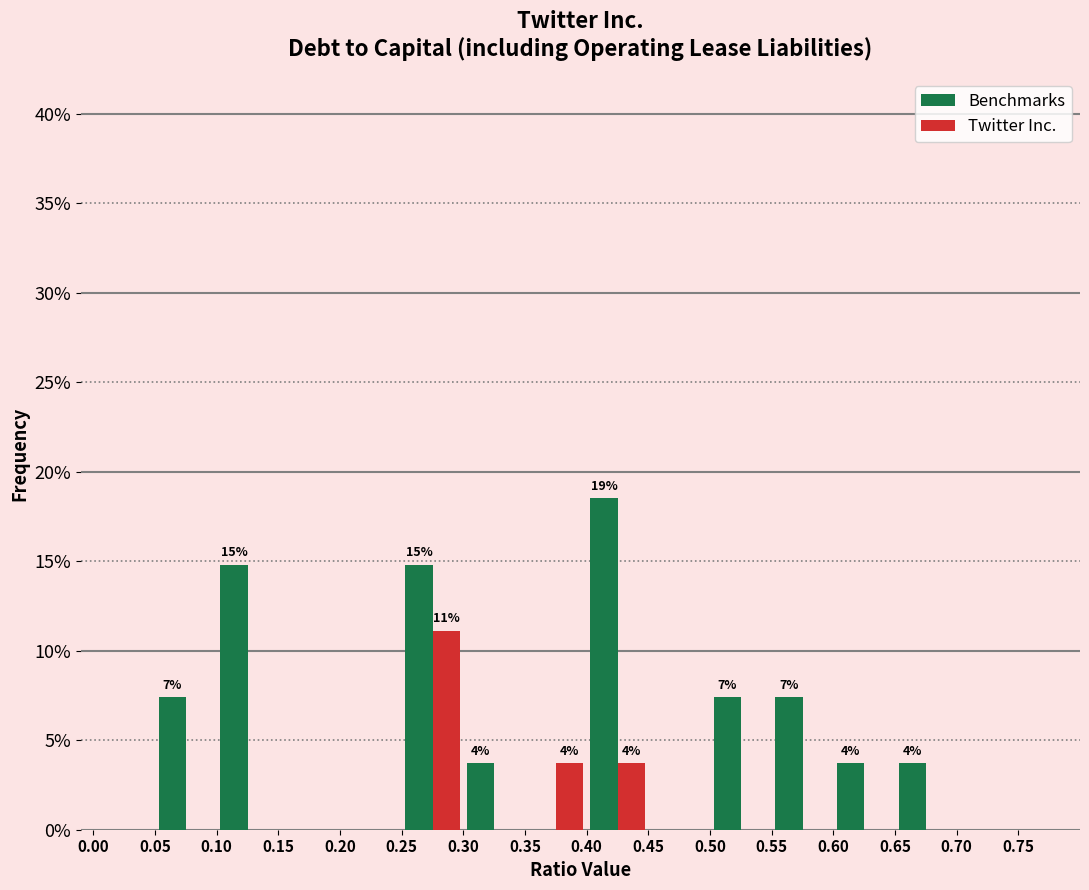

In the Benchmarks series, which range on the x-axis has the tallest bar?

0.40 to 0.45